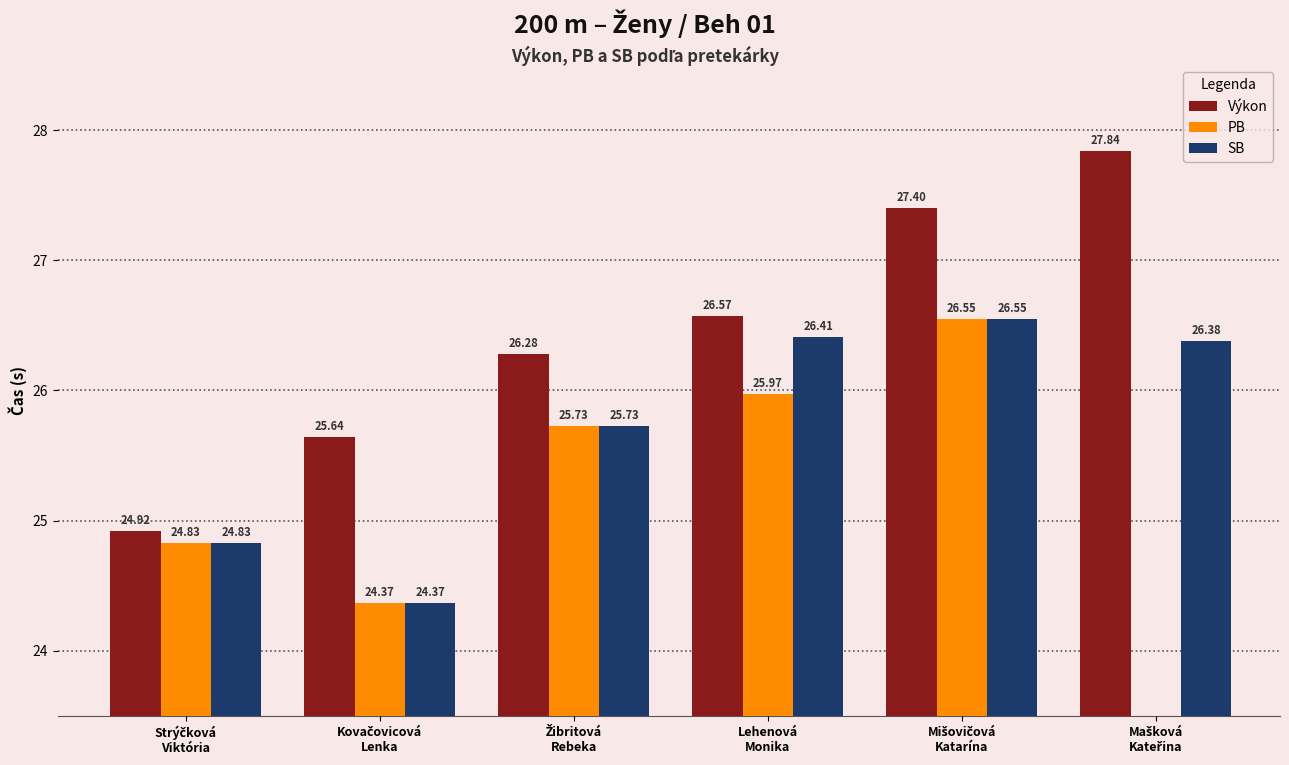

What is the difference between the second highest and minimum values in the SB series?

2.0